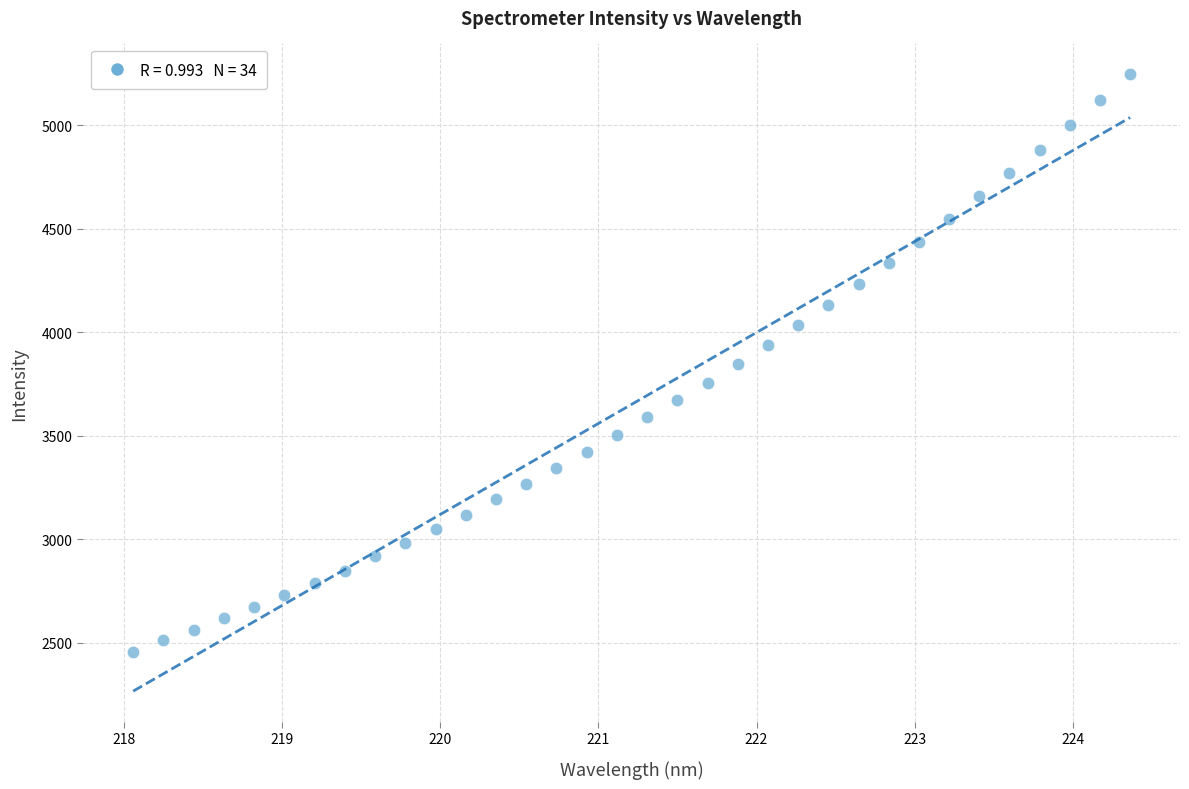

What is the range of X values (max minus min)?

6.3